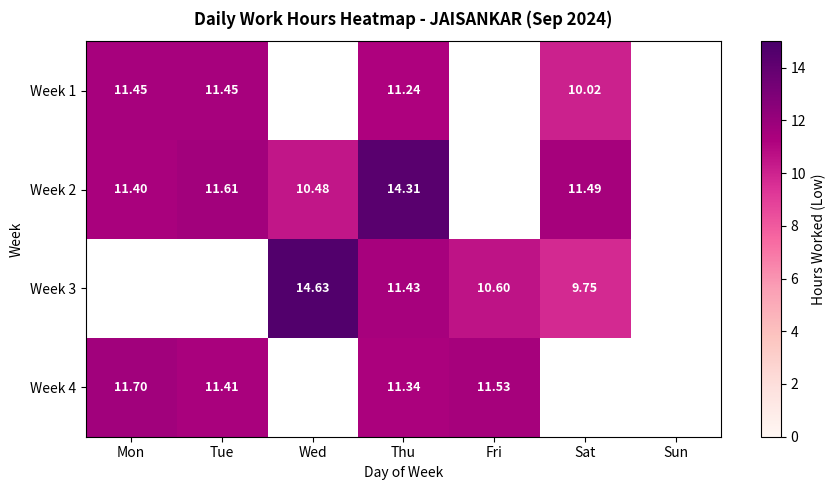

Rank the categories by Week 2 value from lowest to highest.

Wed, Mon, Sat, Tue, Thu, Fri, Sun